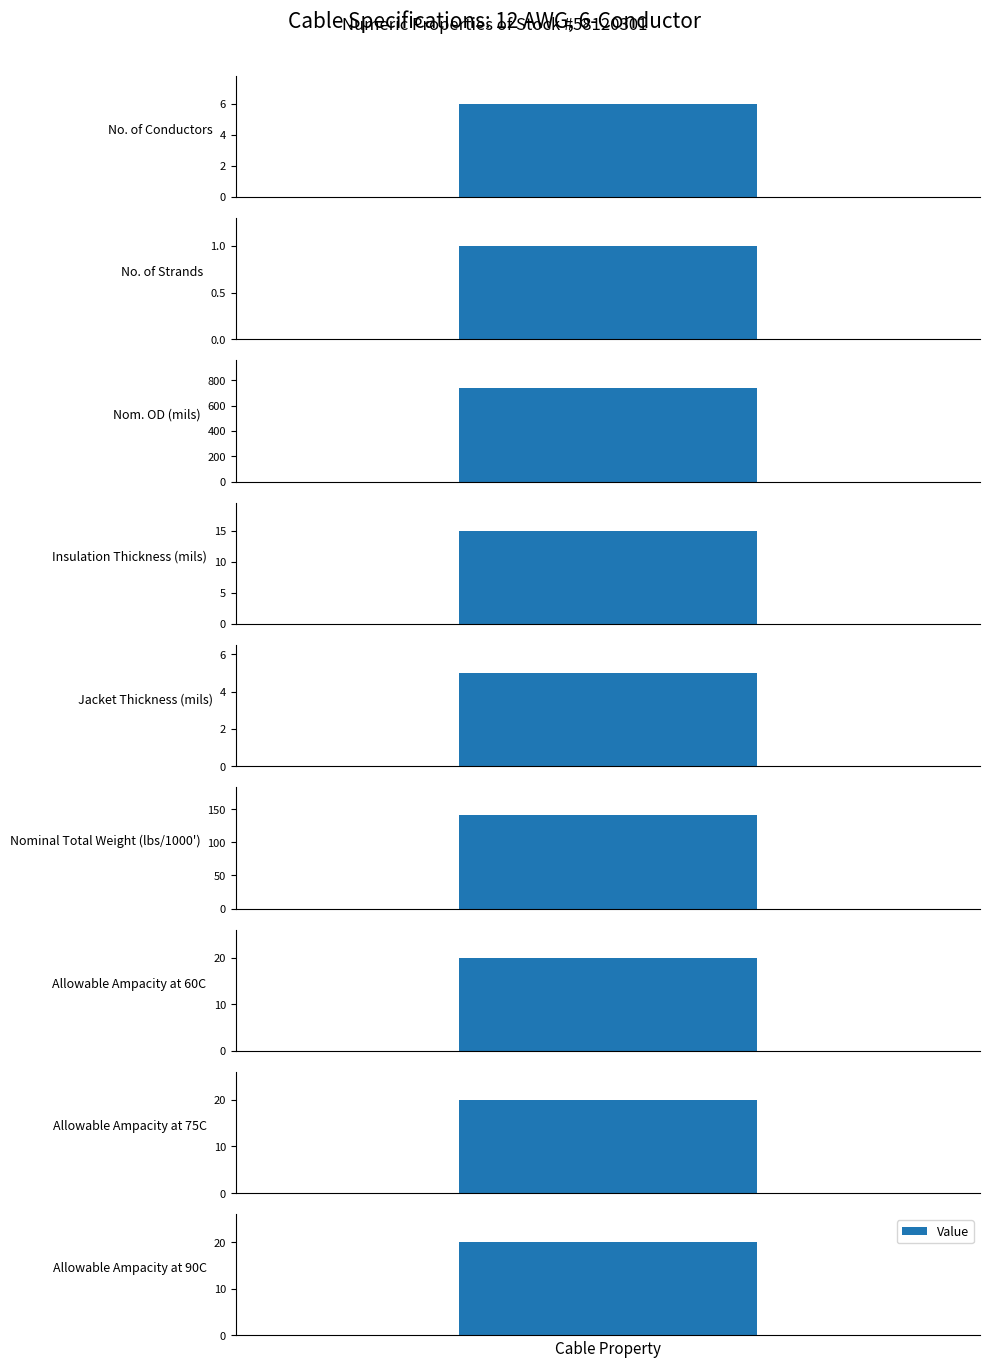

How many series are shown in this chart?

1